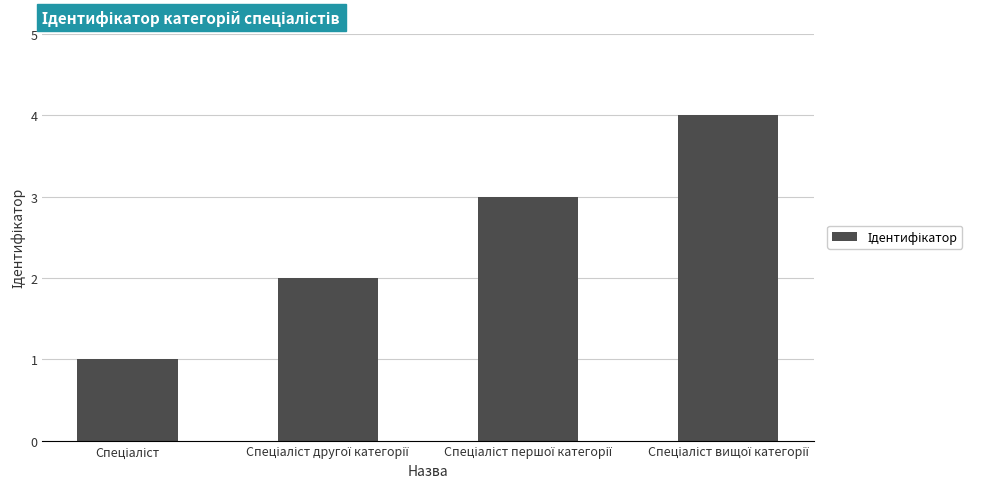

What is the sum of all values?

10